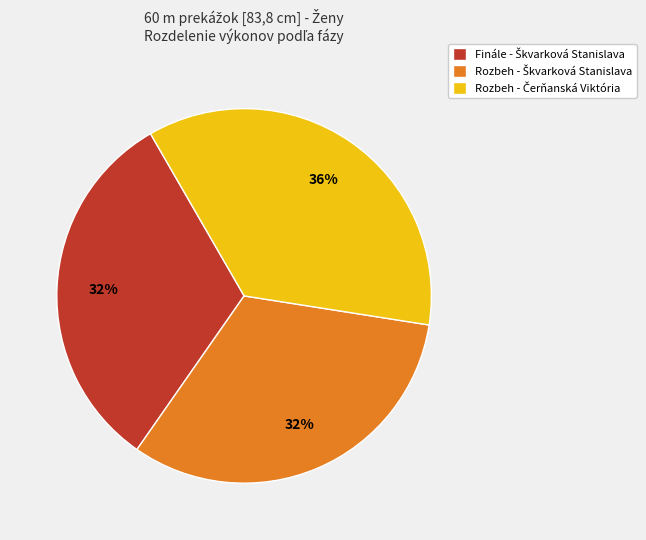

Is there a majority slice in this chart?

No